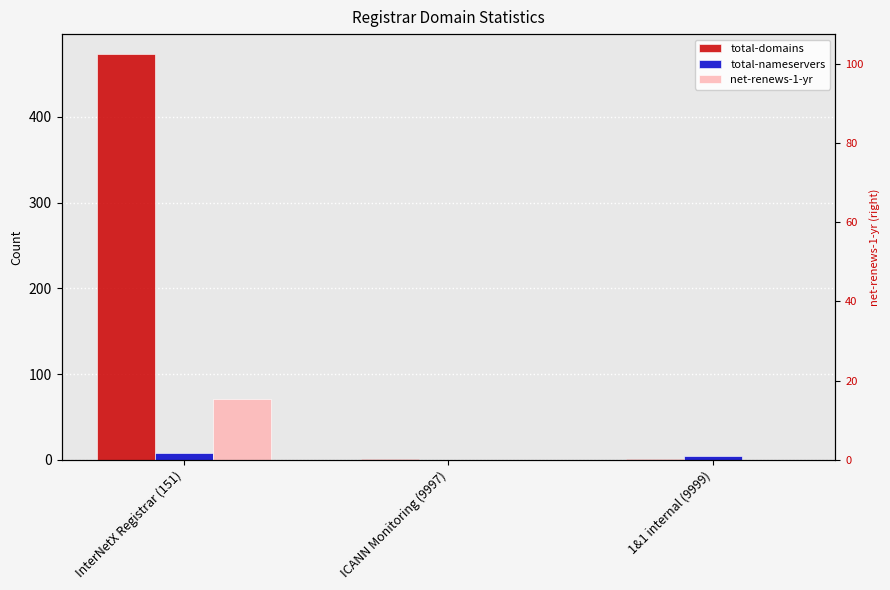

Between ICANN Monitoring (9997) and 1&1 internal (9999), which series saw the biggest shift?

total-nameservers